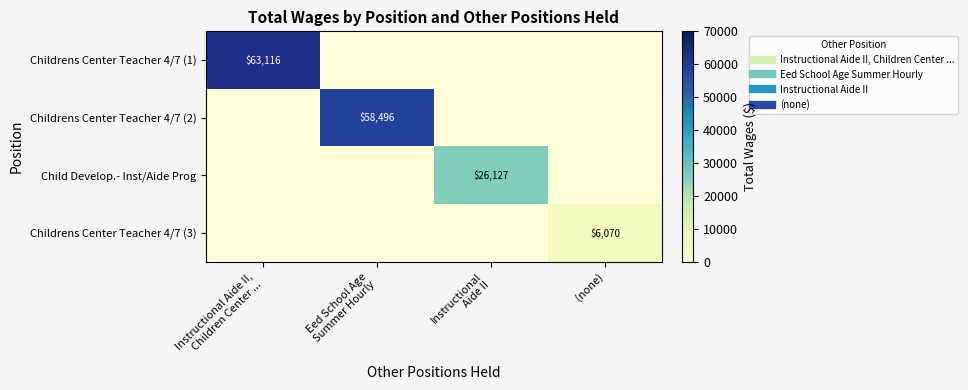

Is it true that Child Develop.- Inst/Aide Prog equals 42979 at Instructional Aide II?

False